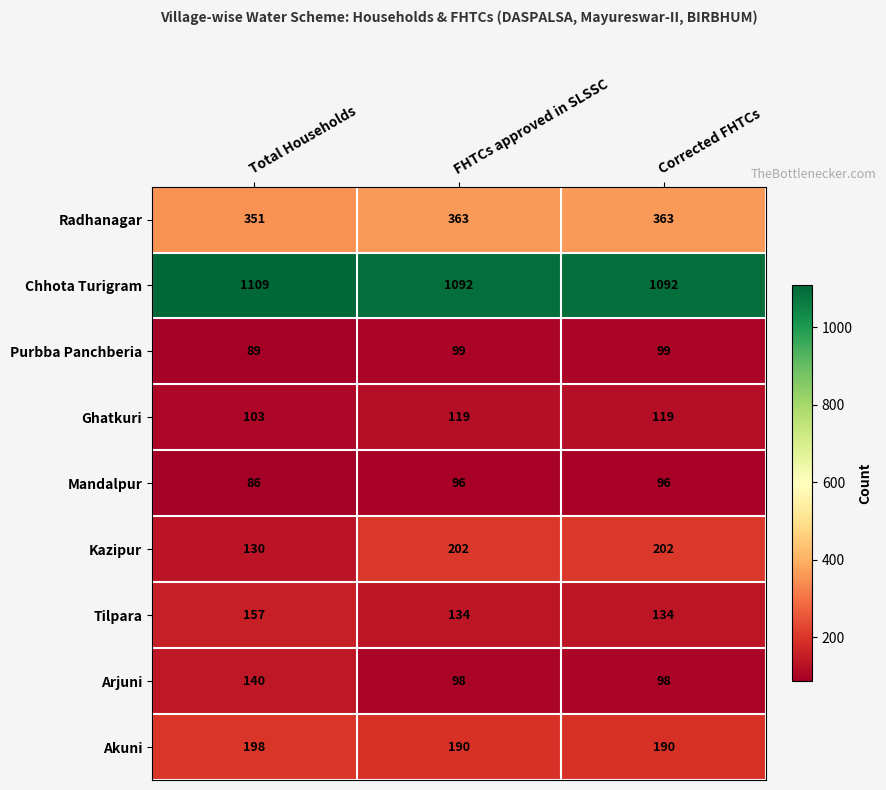

The value of Arjuni at FHTCs approved in SLSSC is 98. True or false?

True